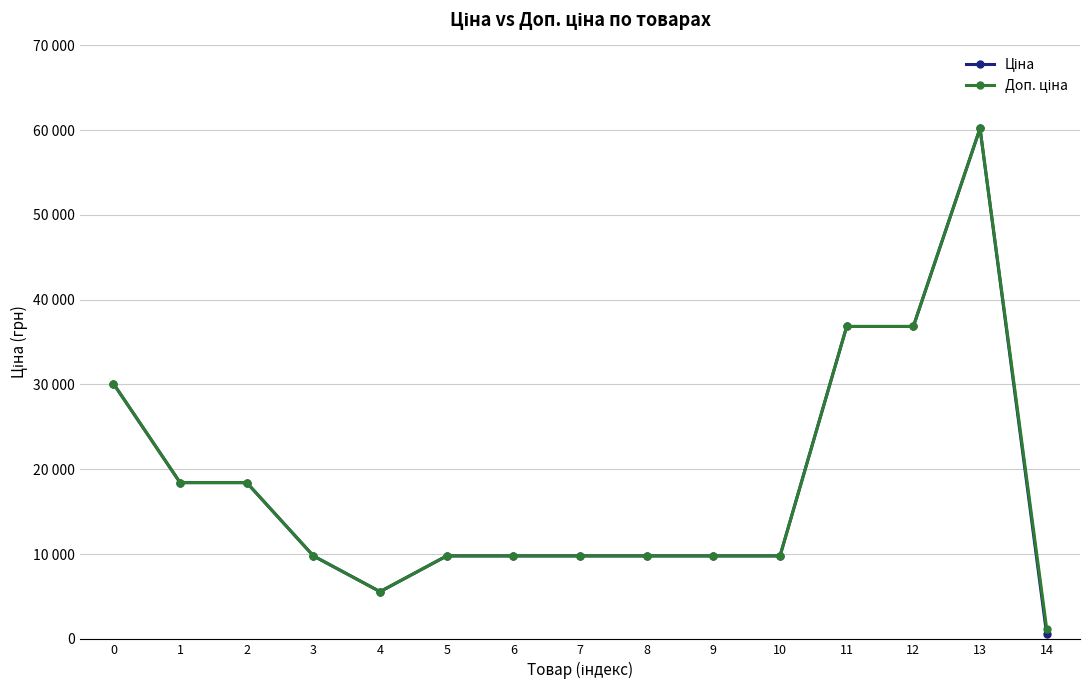

Does the chart have visible grid lines?

Yes